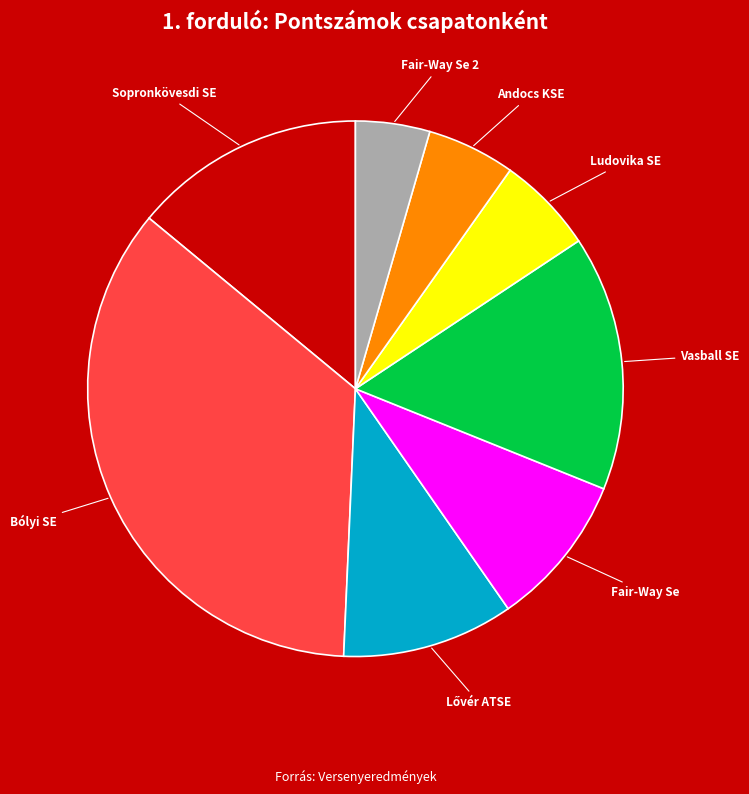

The Ludovika SE slice represents 6% of the pie. True or false?

True